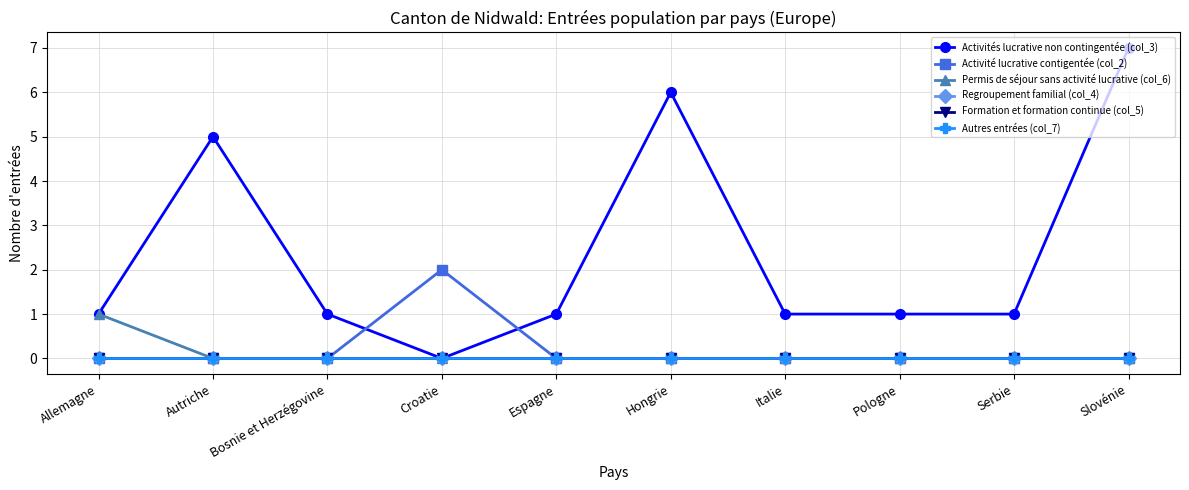

True or false: Formation et formation continue (col_5) has a value of 0 at Slovénie.

True